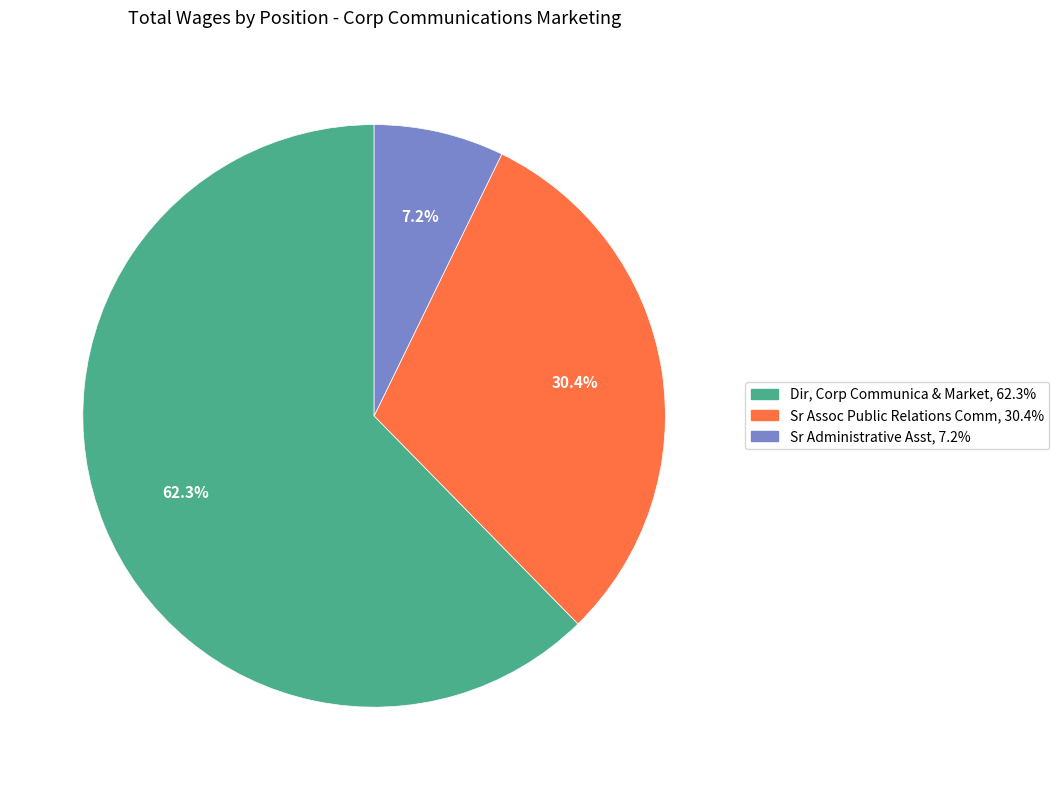

Rank the categories by value from lowest to highest.

Sr Administrative Asst, Sr Assoc Public Relations Comm, Dir, Corp Communica & Market